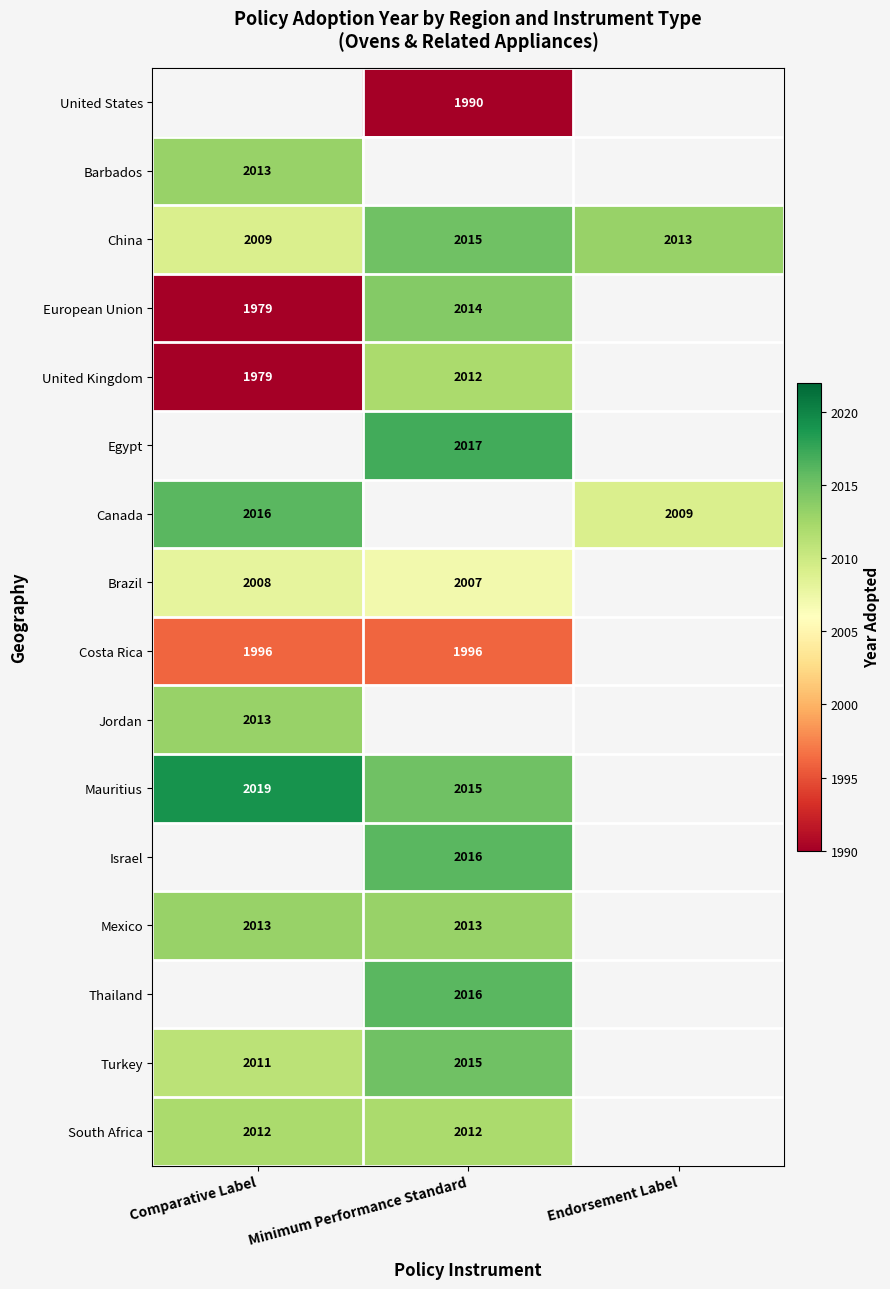

What is the smallest value displayed?

1979.0